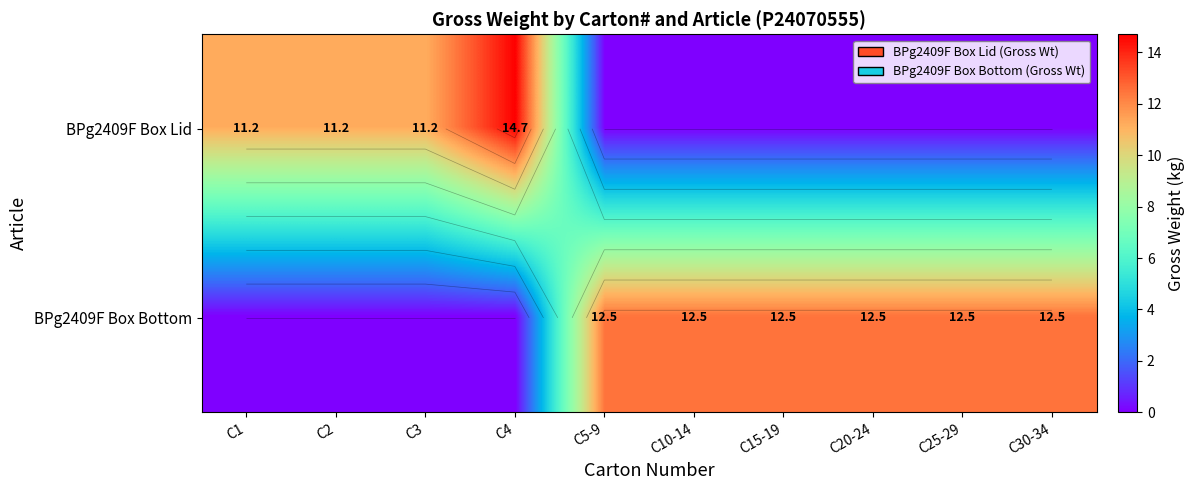

What is the sum of all BPg2409F Box Lid values?

48.3